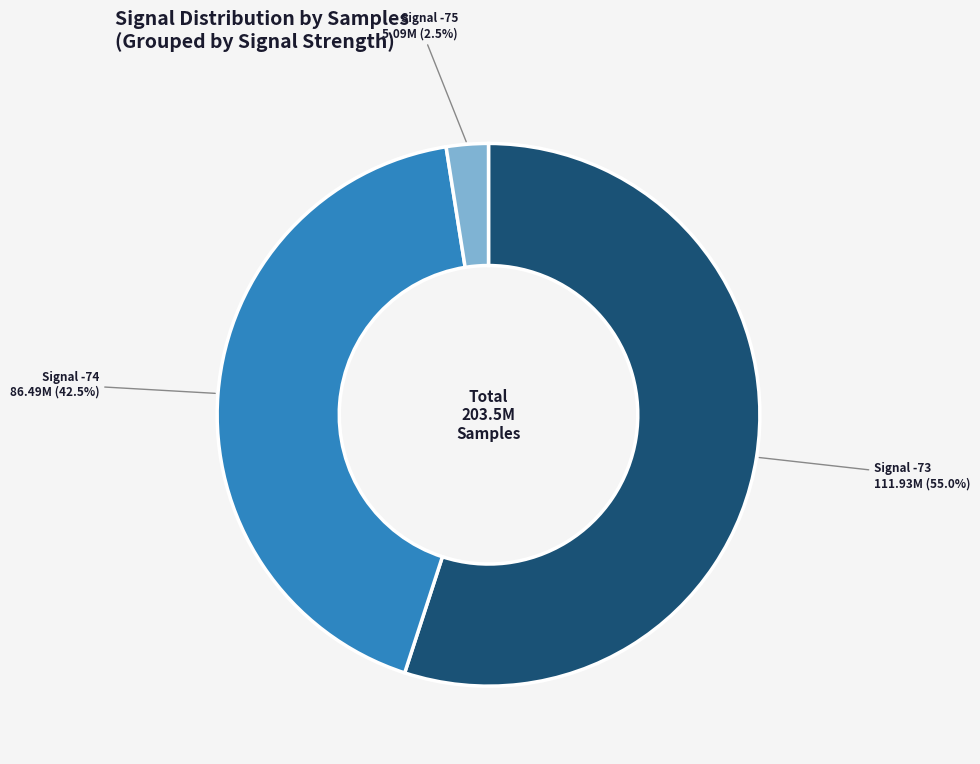

What percentage is NOT represented by Signal -75?

97.5%